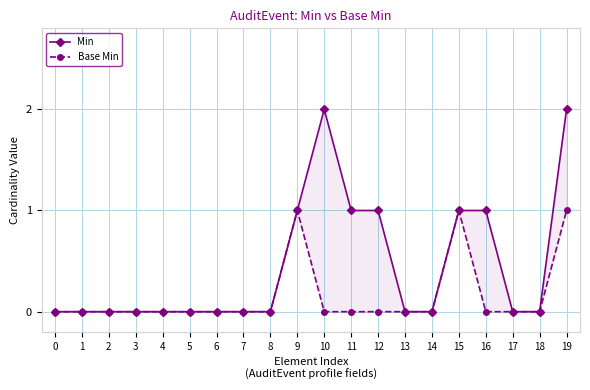

Count the number of data series in this chart.

2